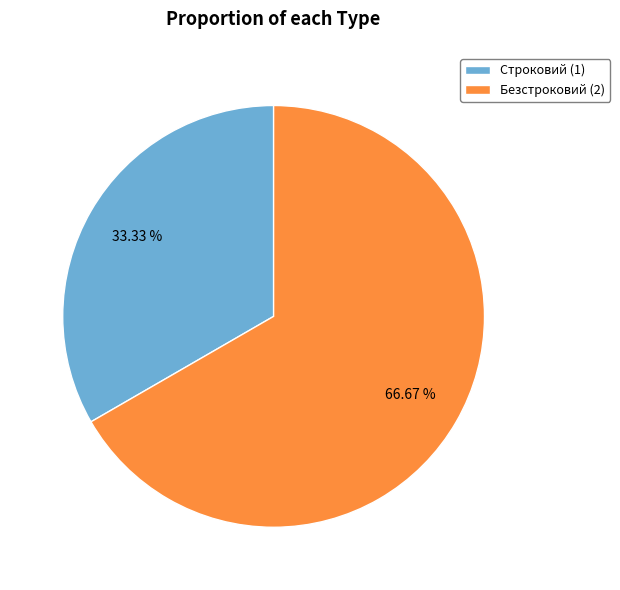

To the nearest percent, what percentage of the pie is Безстроковий?

67%